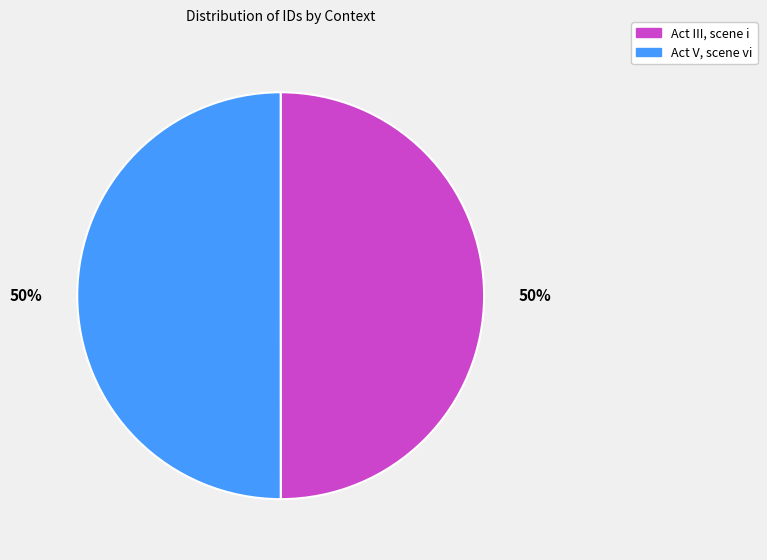

How many segments does this pie chart have?

2